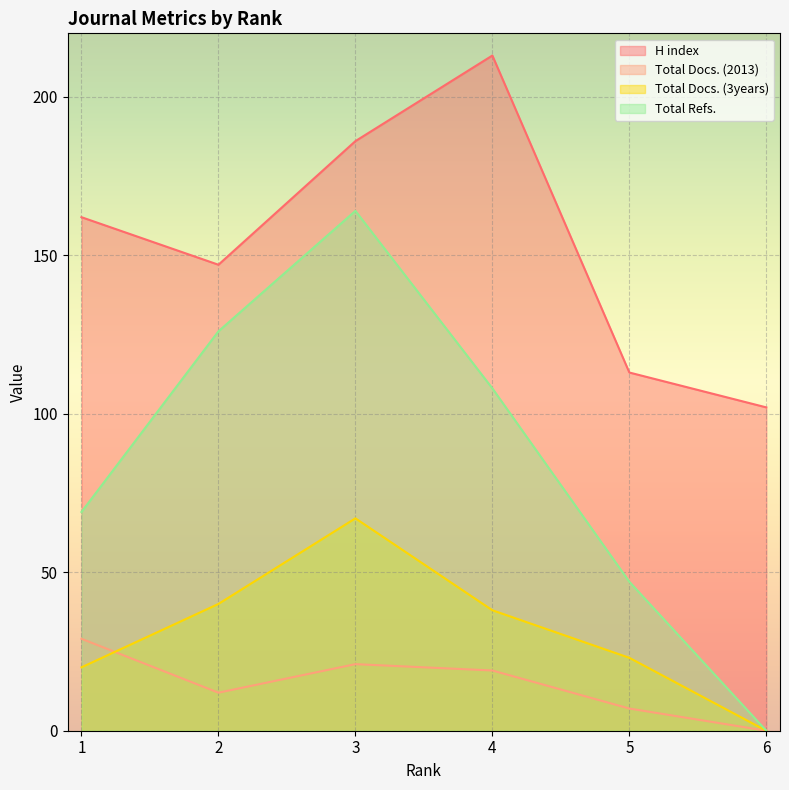

Does the chart display data point markers on the line(s)?

No